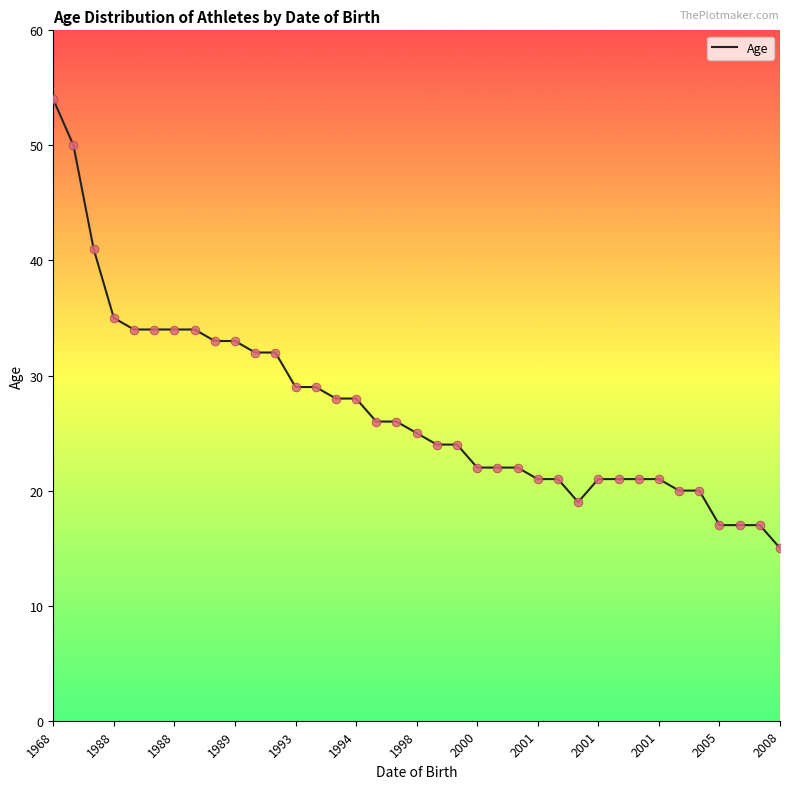

What is the difference between the maximum and minimum values?

39